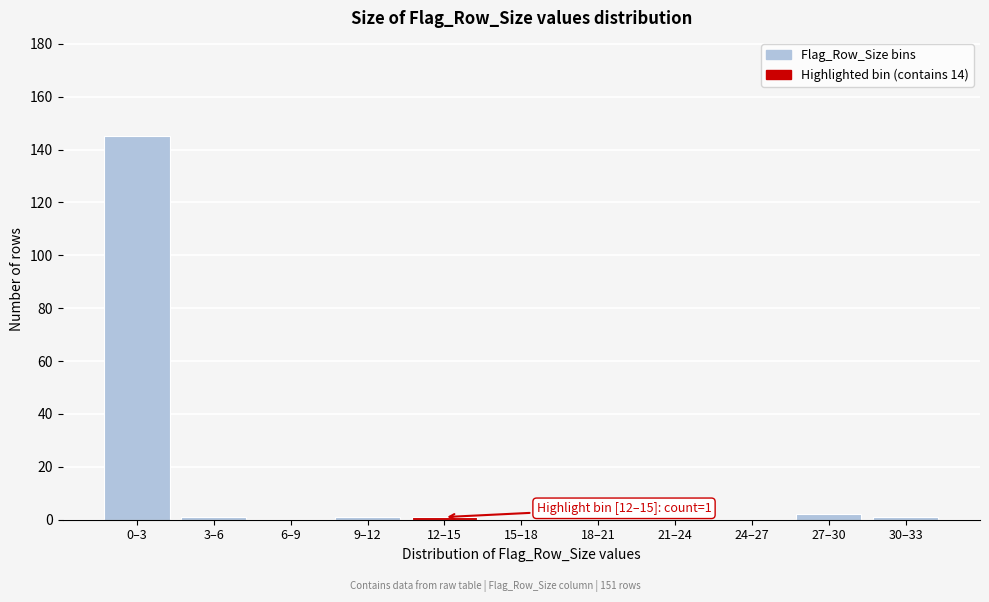

Reading right to left, what are all the values shown in this chart?

30–33=1	27–30=2	24–27=0	21–24=0	18–21=0	15–18=0	12–15=1	9–12=1	6–9=0	3–6=1	0–3=145